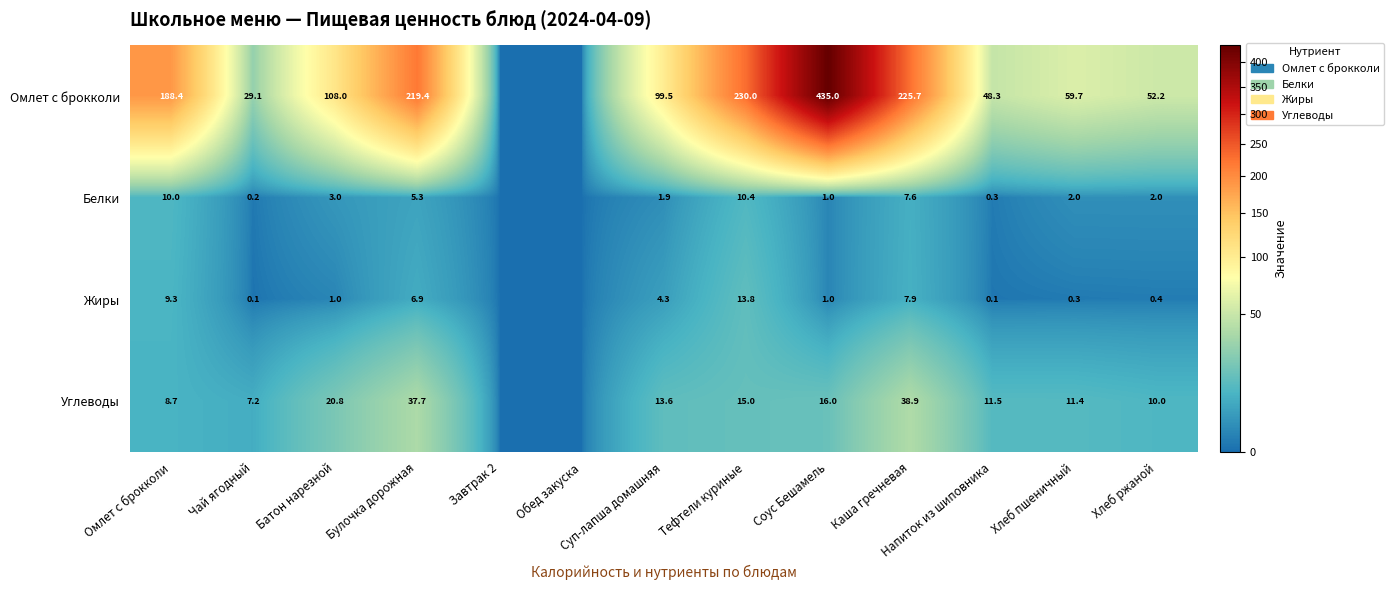

At Чай ягодный, list the series in order from largest to smallest.

Омлет с брокколи, Углеводы, Белки, Жиры